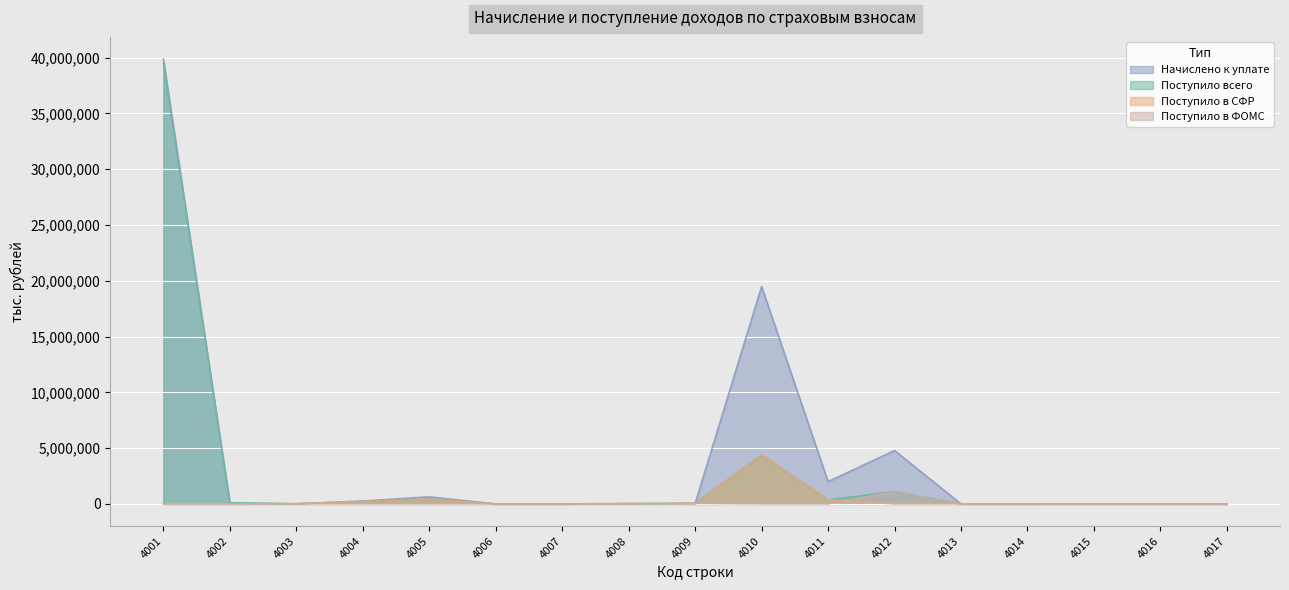

How many interior local peaks does the Поступило в ФОМС series have?

2